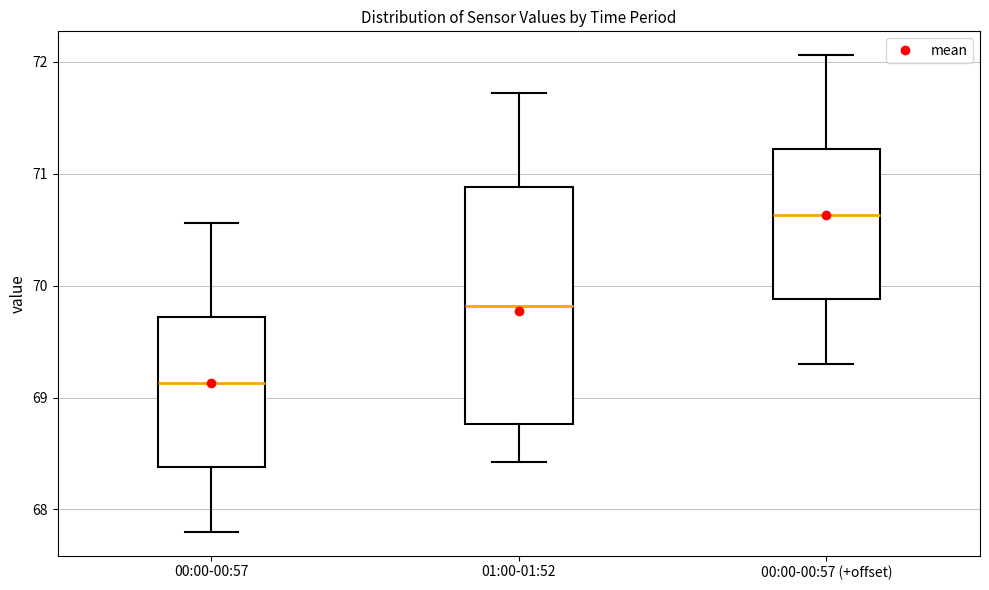

Comparing the boxes themselves (not the whiskers), which one is the tallest?

01:00-01:52